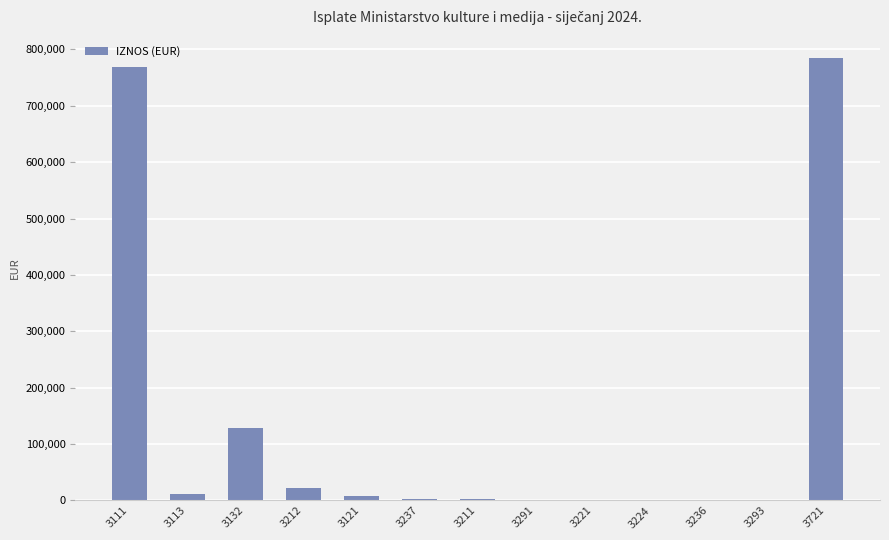

True or false: the data shows 128230.0 at 3132.

True